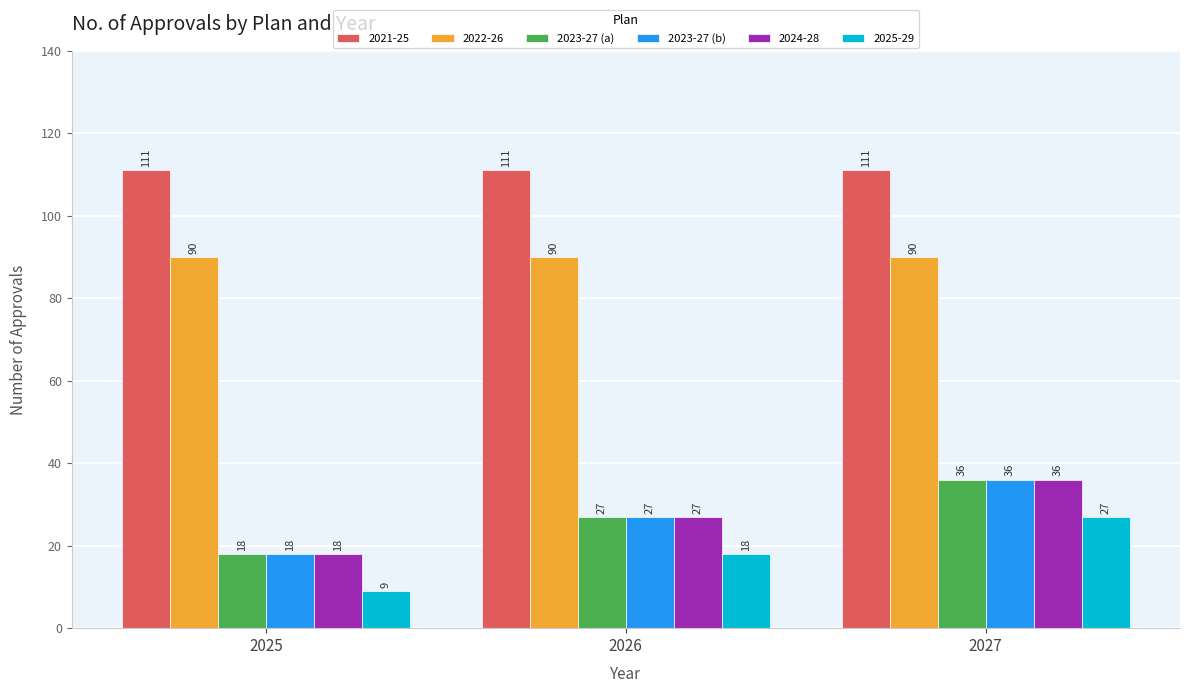

What is the sum of all 2023-27 (b) values?

81